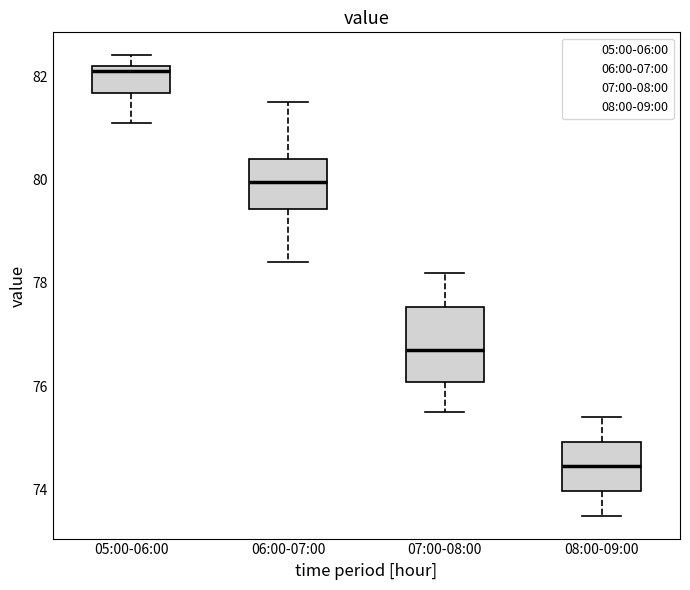

Comparing the boxes themselves (not the whiskers), which one is the tallest?

07:00-08:00